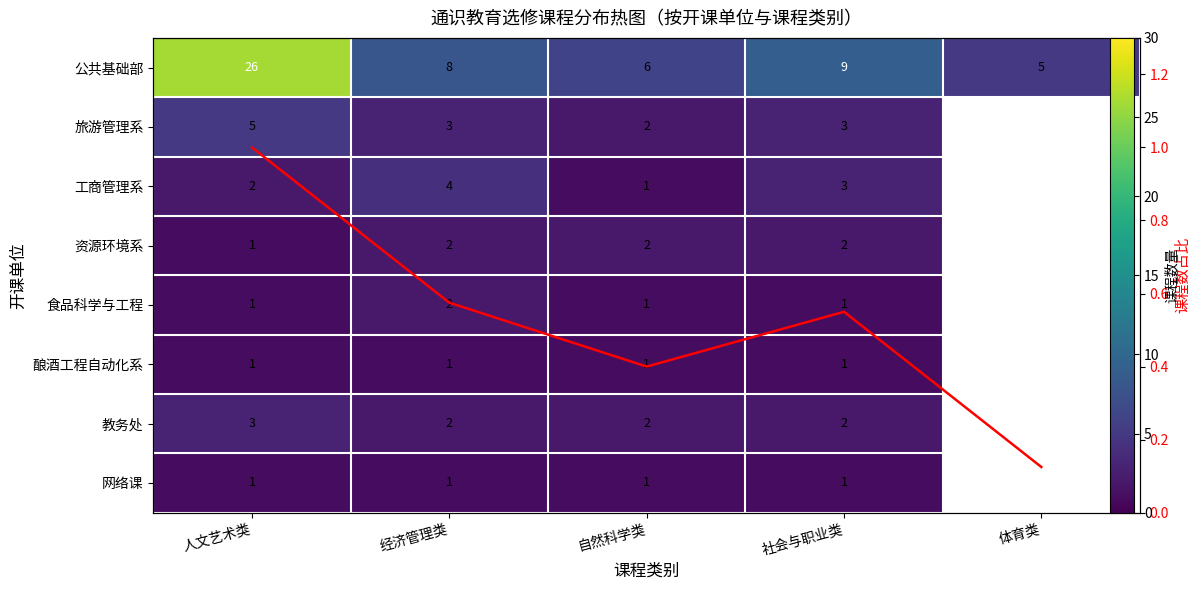

Is it true that 食品科学与工程 equals 1.6 at 社会与职业类?

False